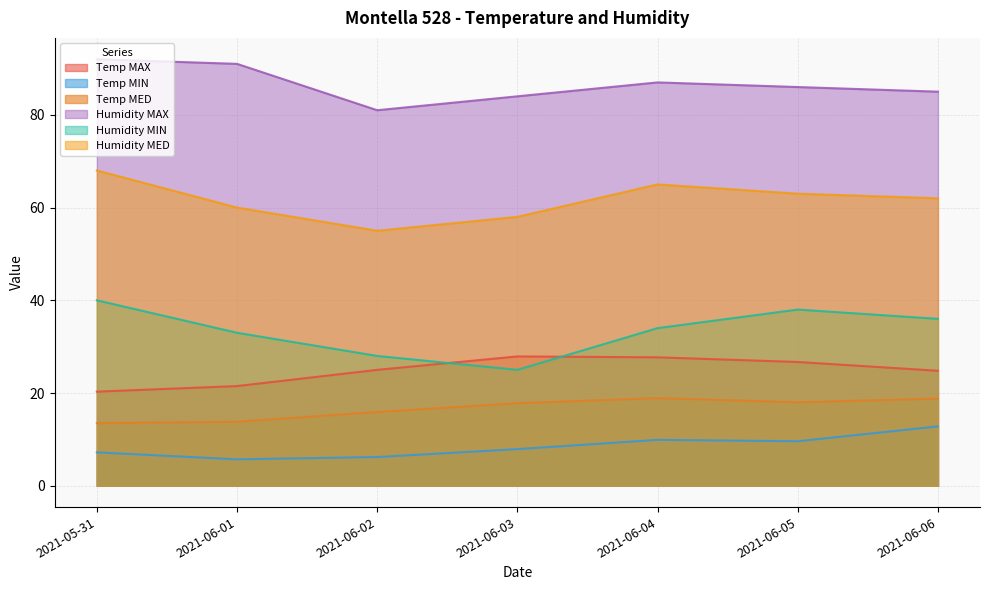

What position from the right is 2021-06-06?

1